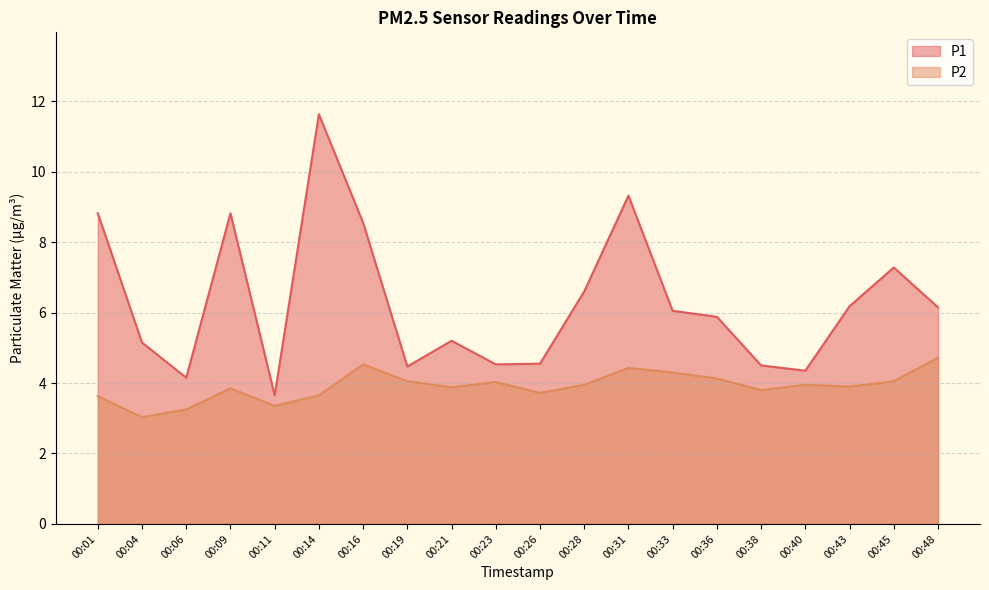

At which label does P2 reach its peak?

00:48